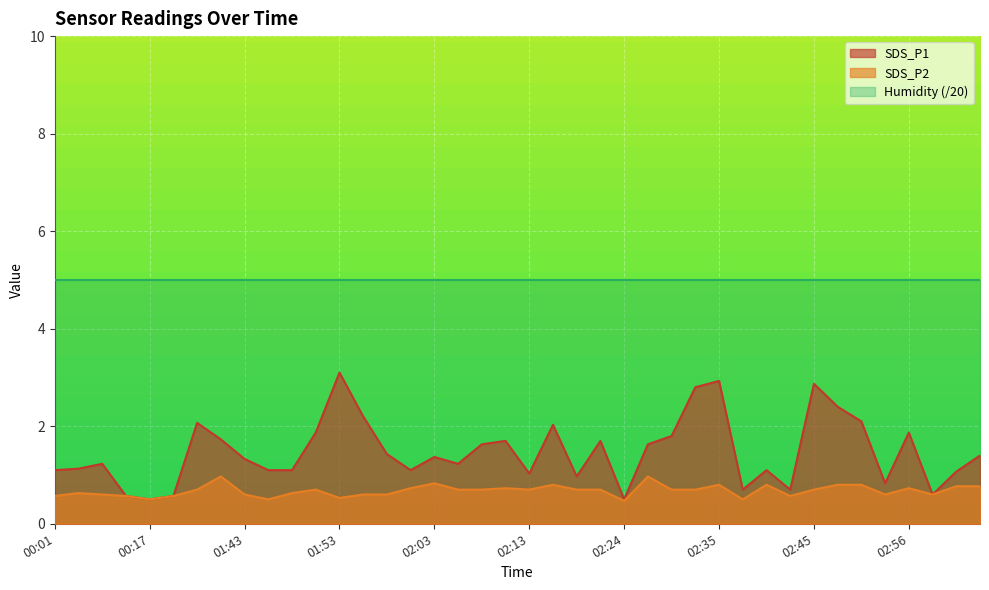

What is the minimum value shown in the chart?

0.5